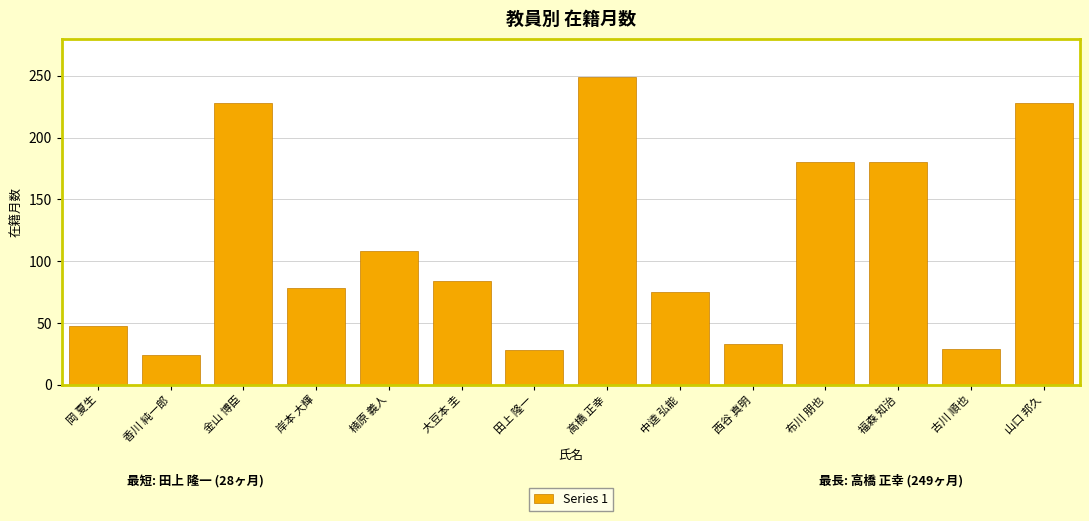

The value at 西谷 真明 is 55. True or false?

False